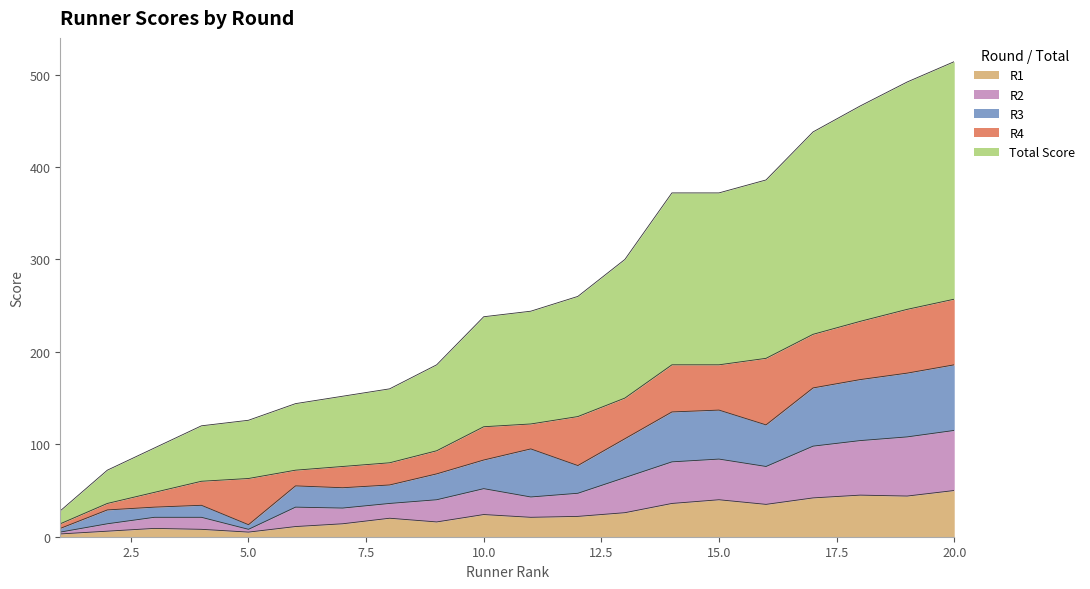

What is the minimum value shown in the chart?

3